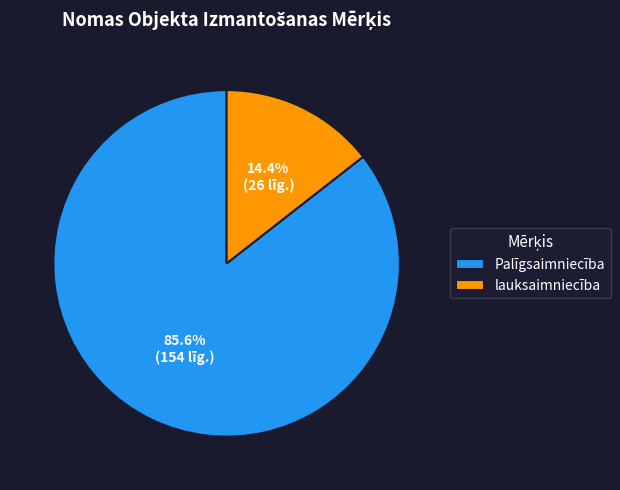

Does lauksaimniecība represent more than half of the total?

No